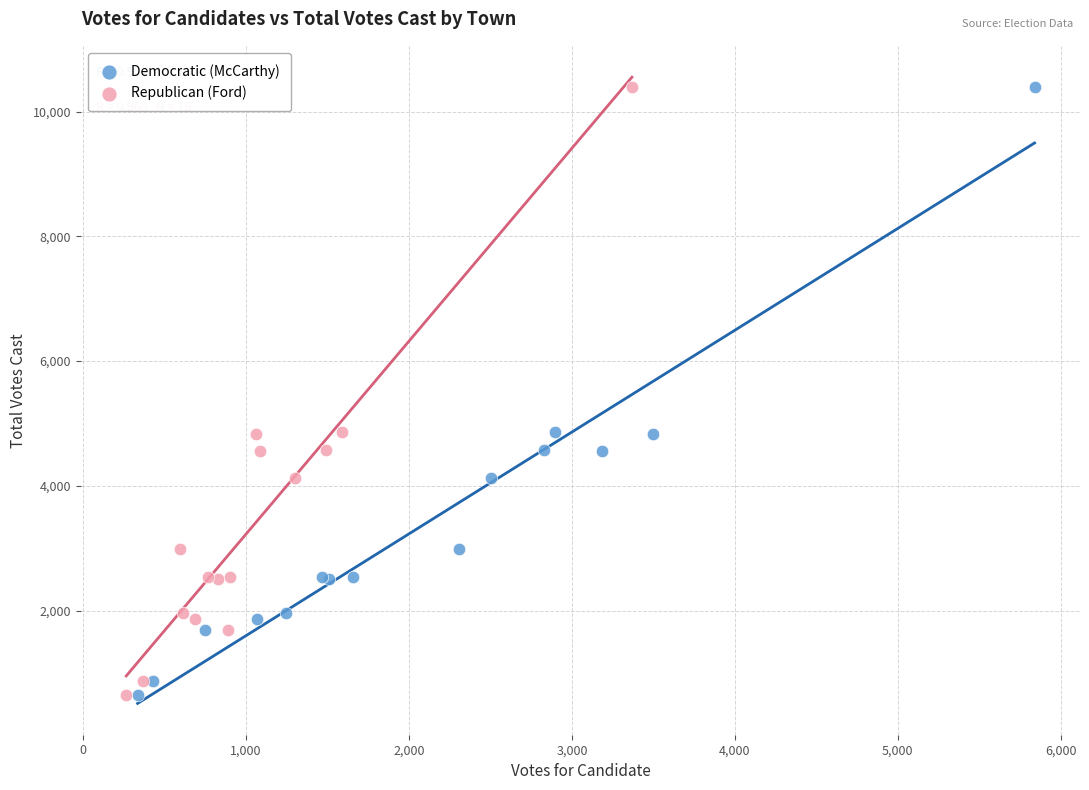

What are all the series names shown in the legend?

Democratic (McCarthy), Republican (Ford)